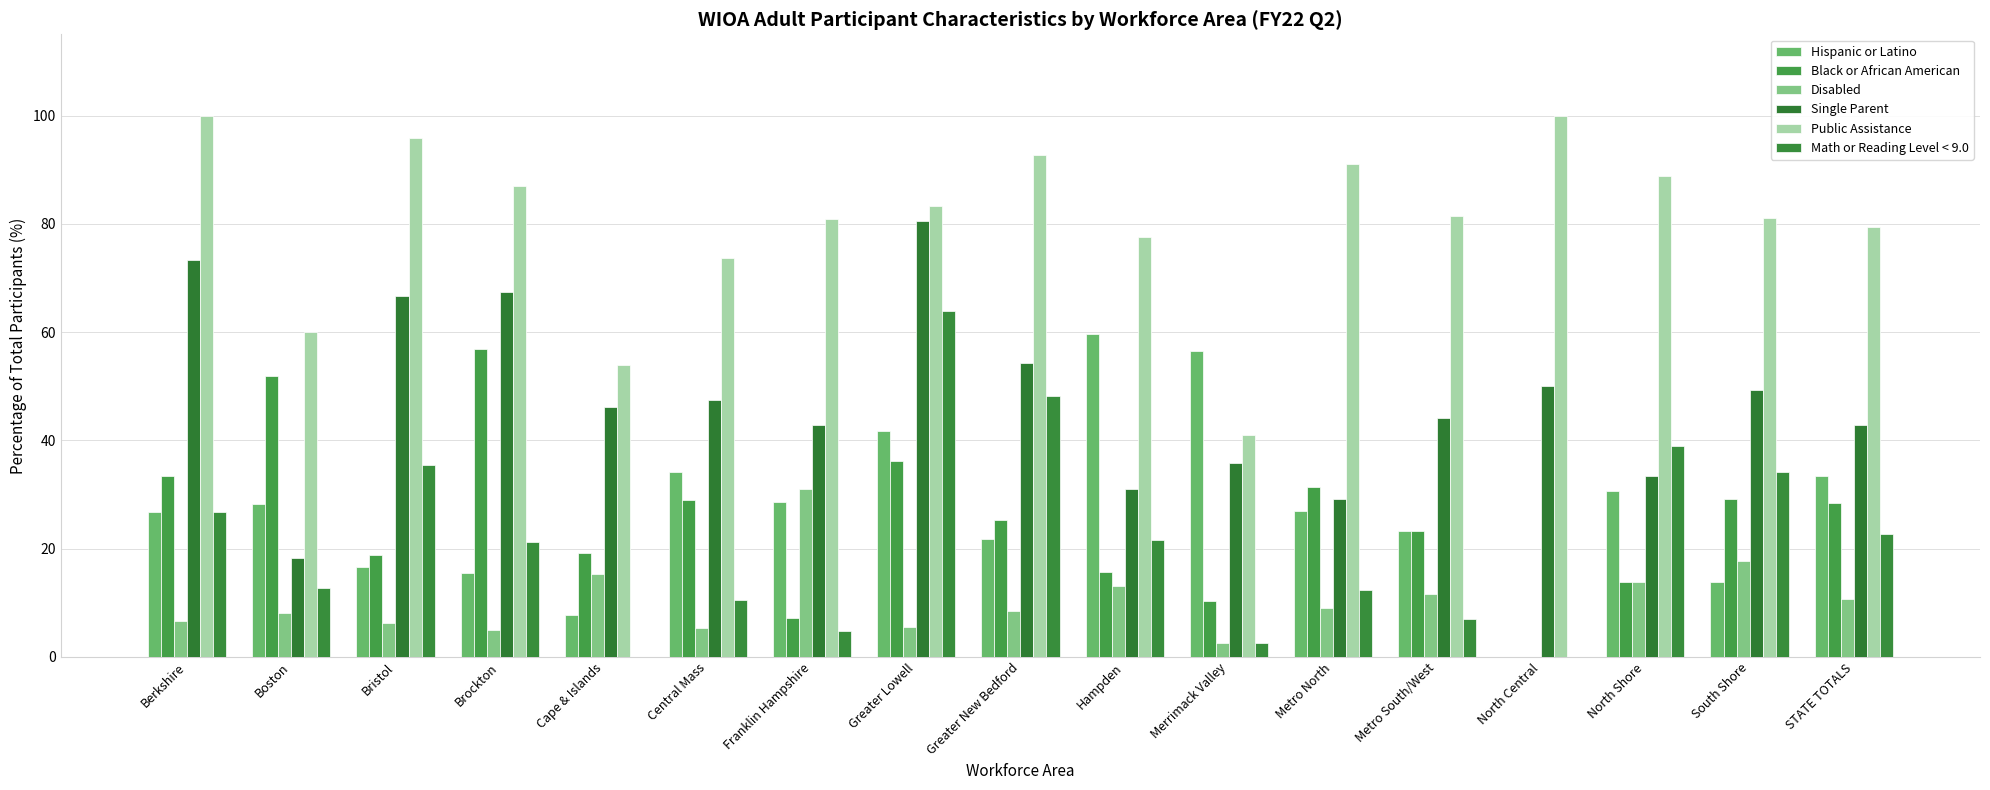

What is the sum of the Single Parent values at Boston and Berkshire?

91.5